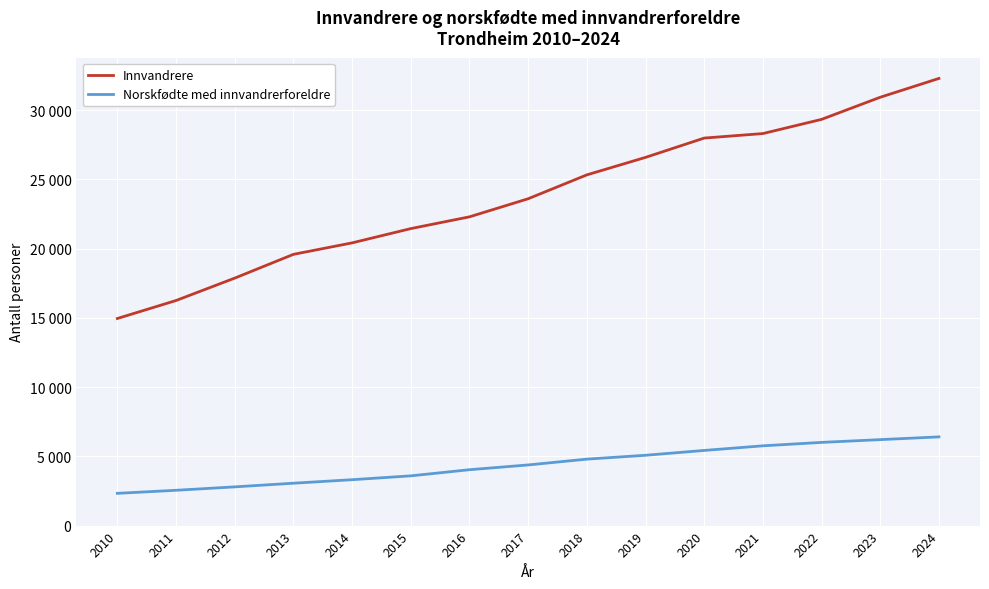

What are all the series names shown in the legend?

Innvandrere, Norskfødte med innvandrerforeldre